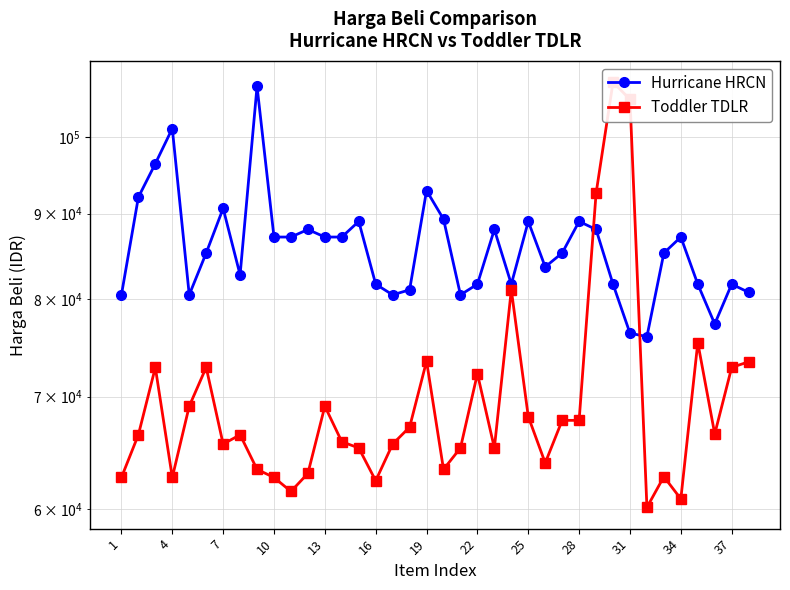

Does the chart display data point markers on the line(s)?

Yes